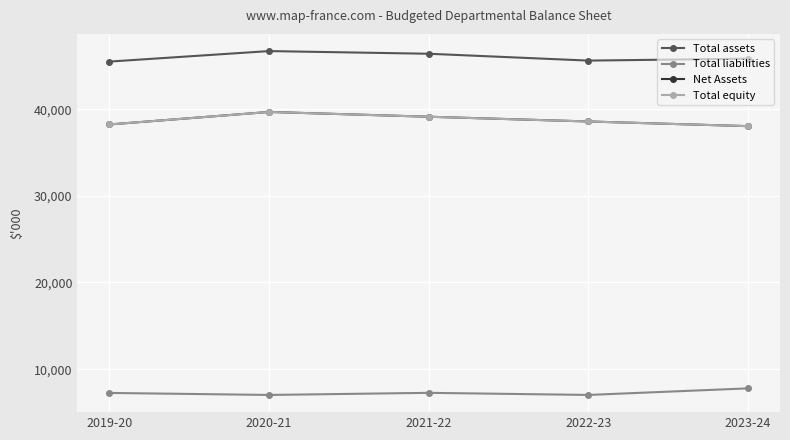

Does the chart have visible grid lines?

Yes